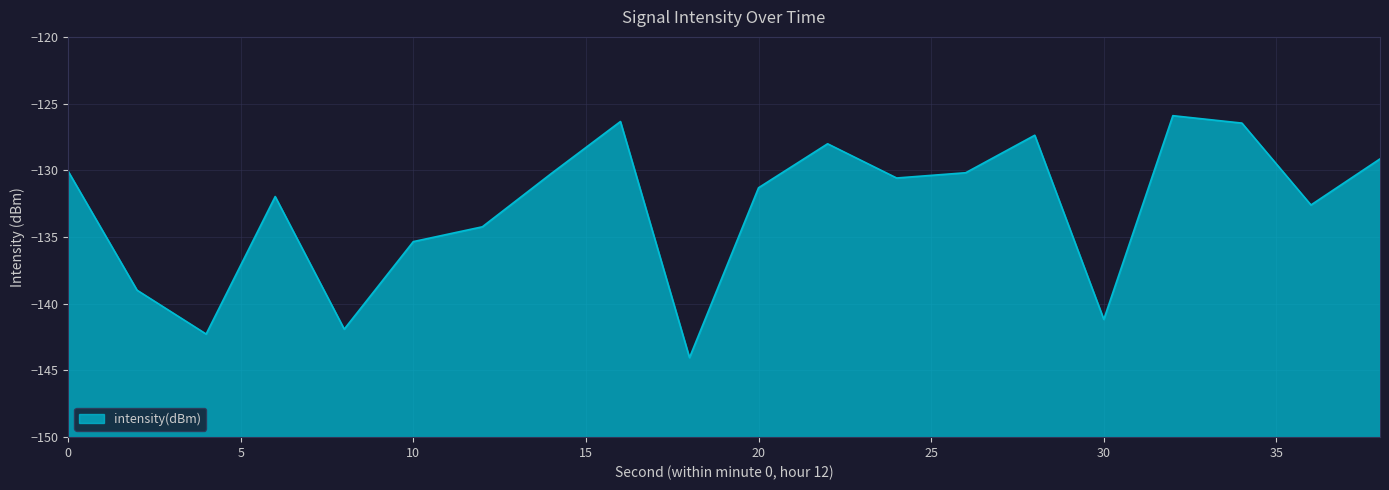

What is the value of the 2nd point from the left?

-139.0